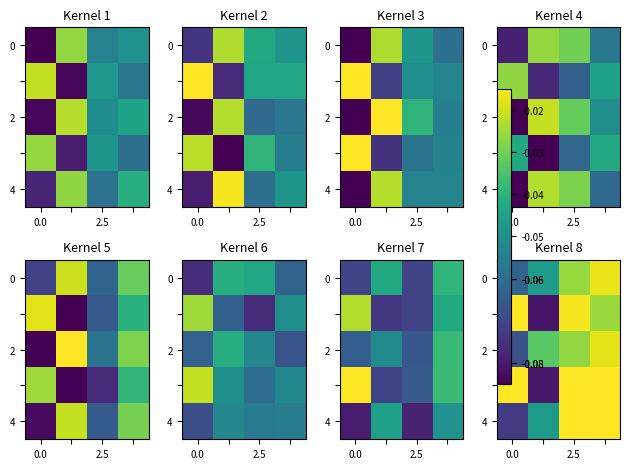

Which has a higher value, 0.0 or 2.5?

2.5